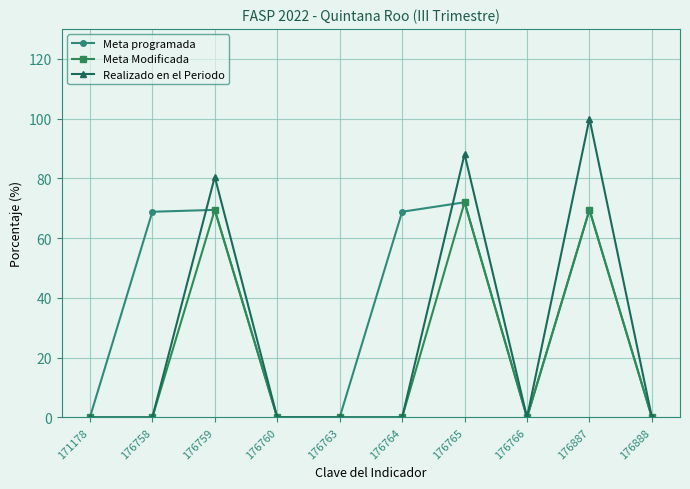

What is the average value of the Meta programada series?

34.8